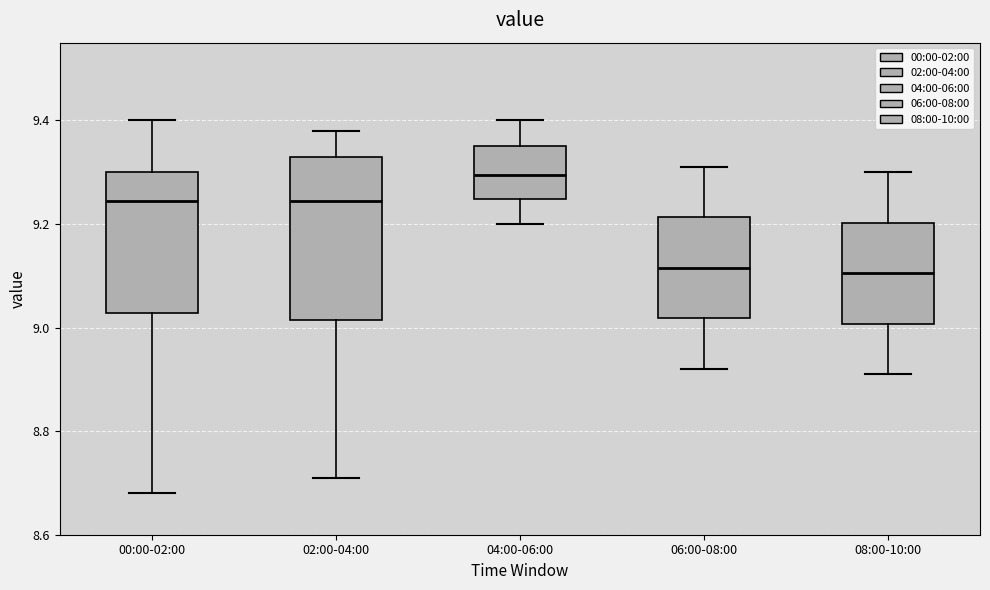

Where does the median line of the box for 08:00-10:00 sit on the y-axis? The values are not printed on the chart, so give them approximately, as read against the axis.

9.10